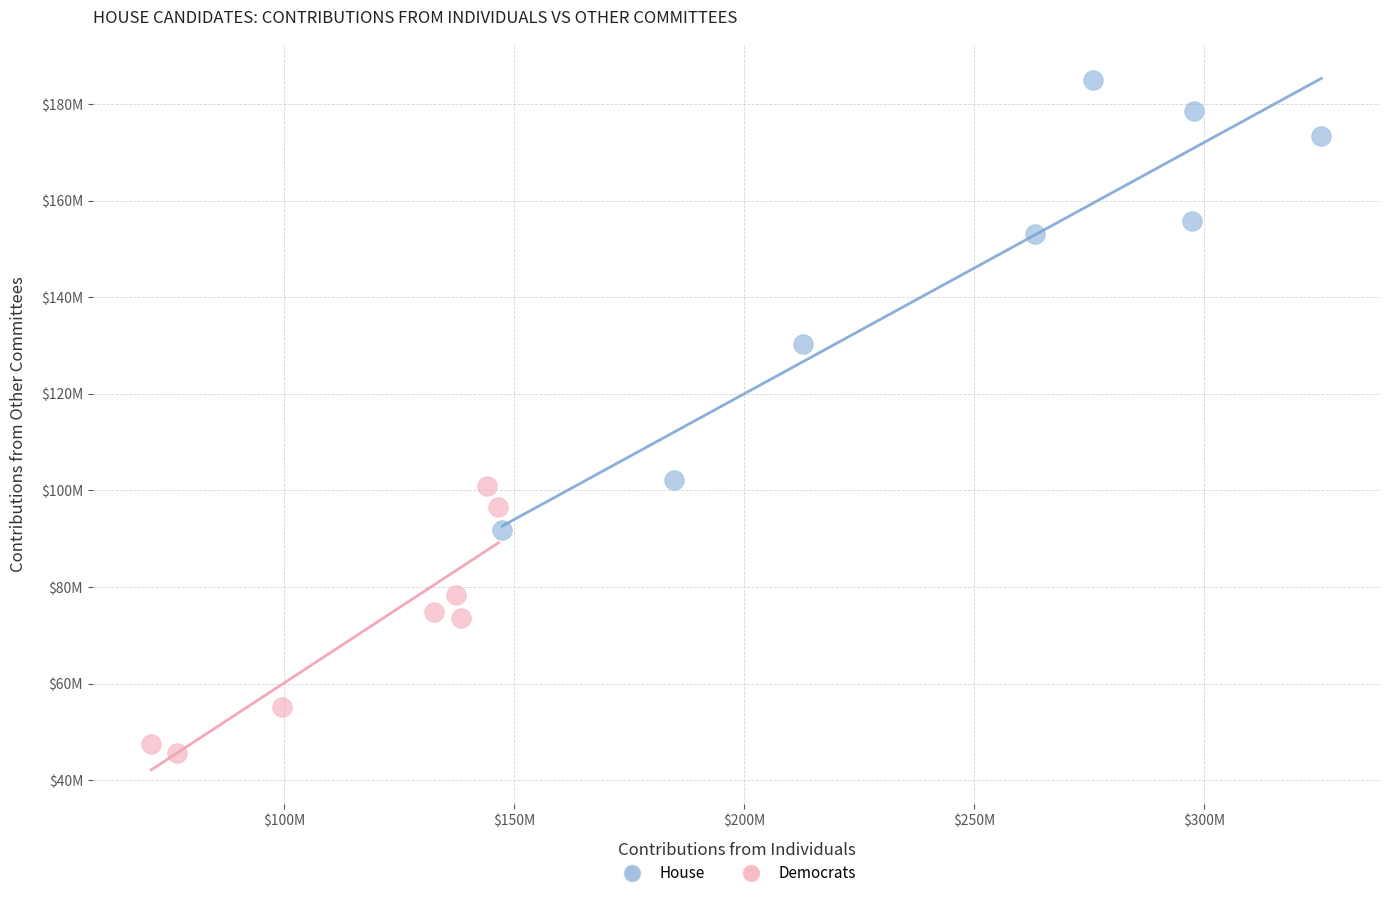

What are all the series names shown in the legend?

House, Democrats